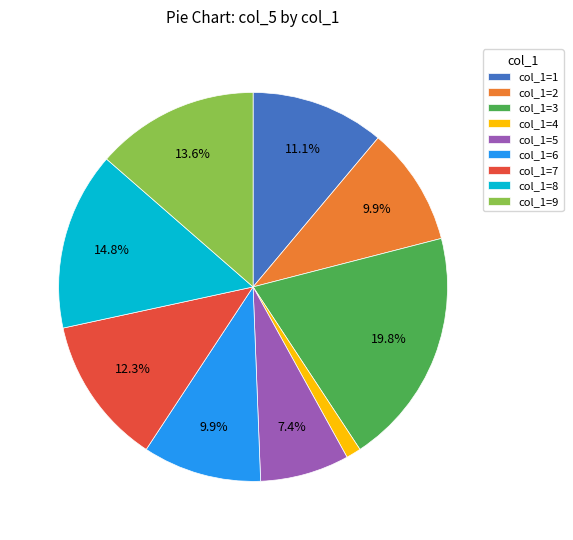

Does any single category account for the majority?

No